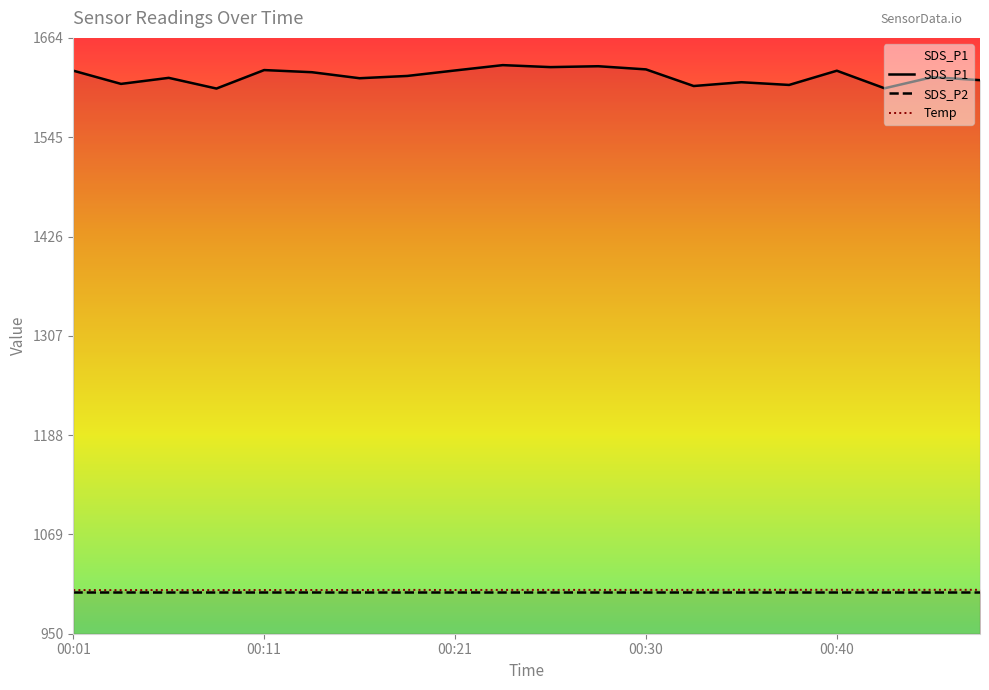

What is the difference between the SDS_P1 values at 00:47 and 00:03?

4.5